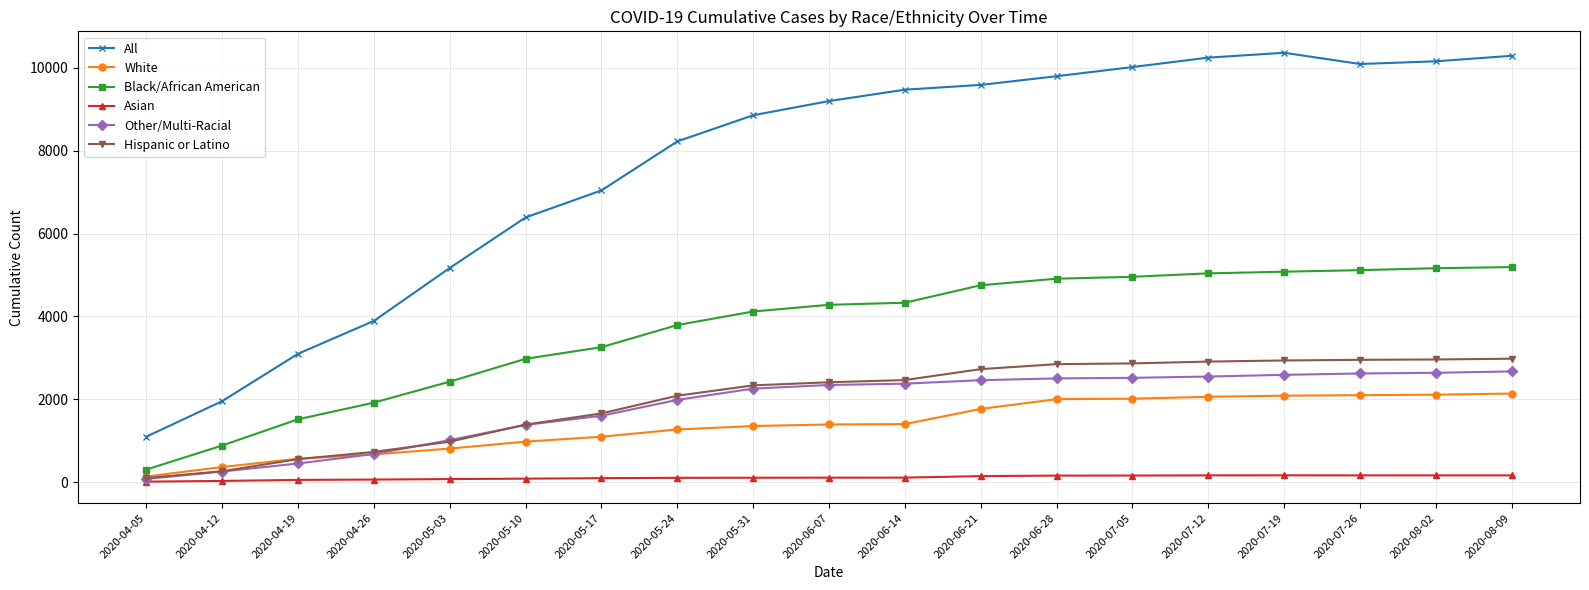

What are all the series names shown in the legend?

All, White, Black/African American, Asian, Other/Multi-Racial, Hispanic or Latino